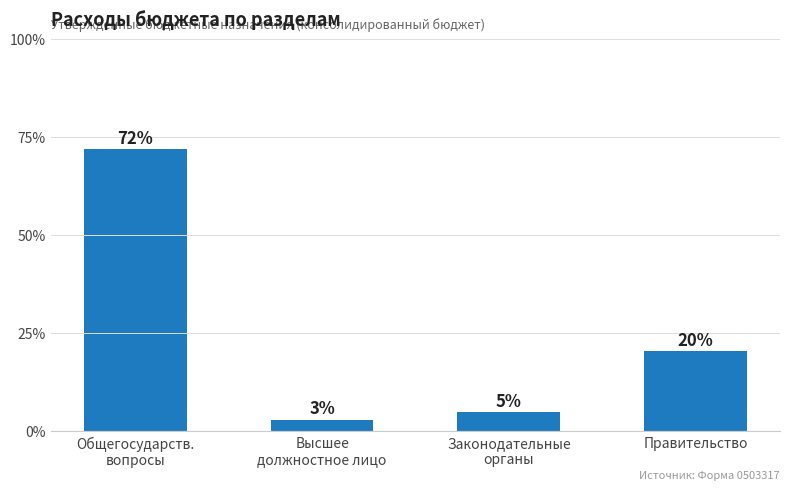

How many bars are there in total?

4